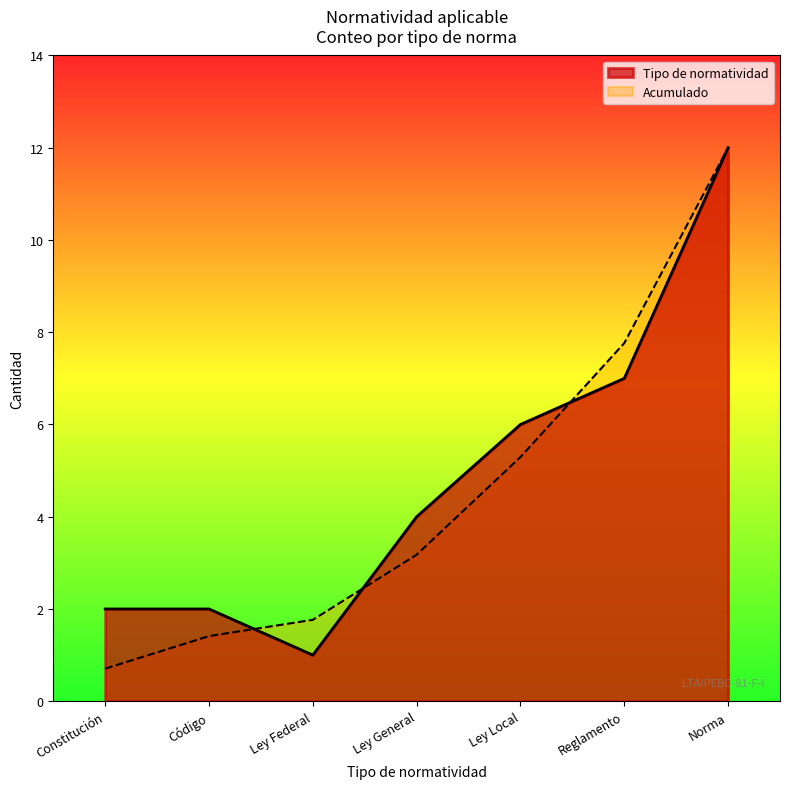

True or false: Constitución has a value of 8 at 2024.

False